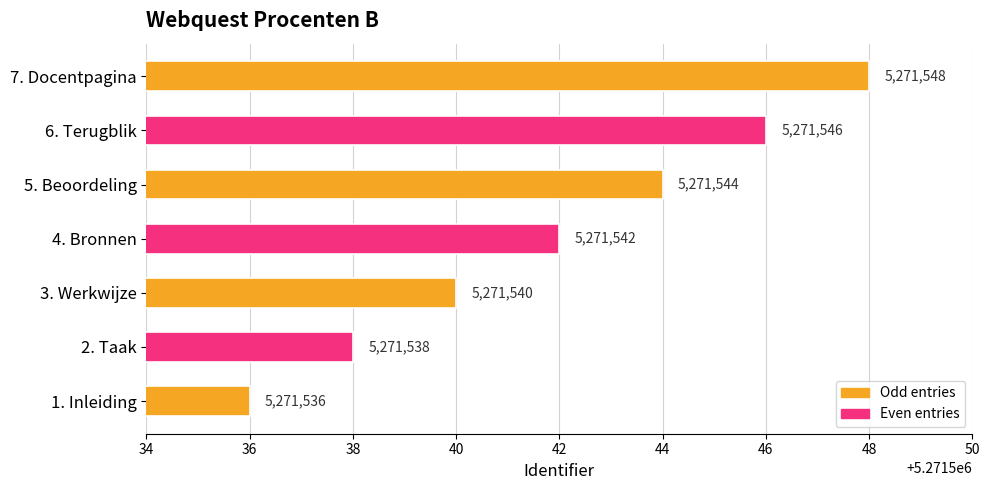

What is the minimum value shown in the chart?

5271536